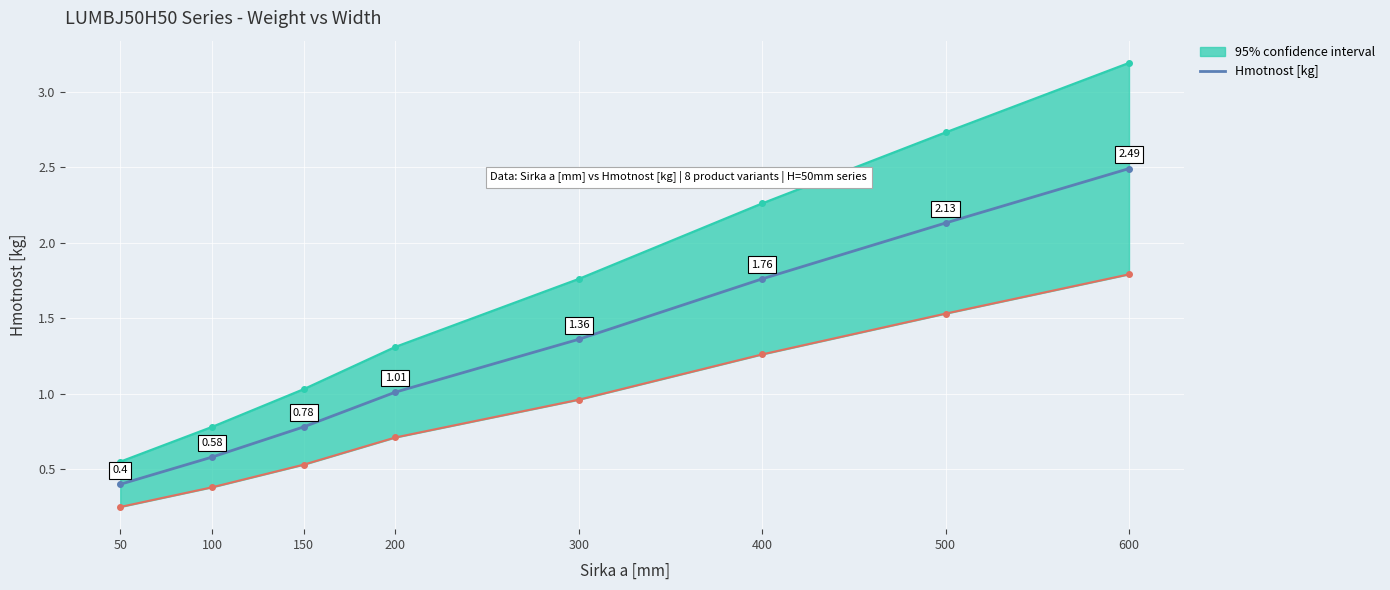

Rank the categories by value from highest to lowest.

600, 500, 400, 300, 200, 150, 100, 50